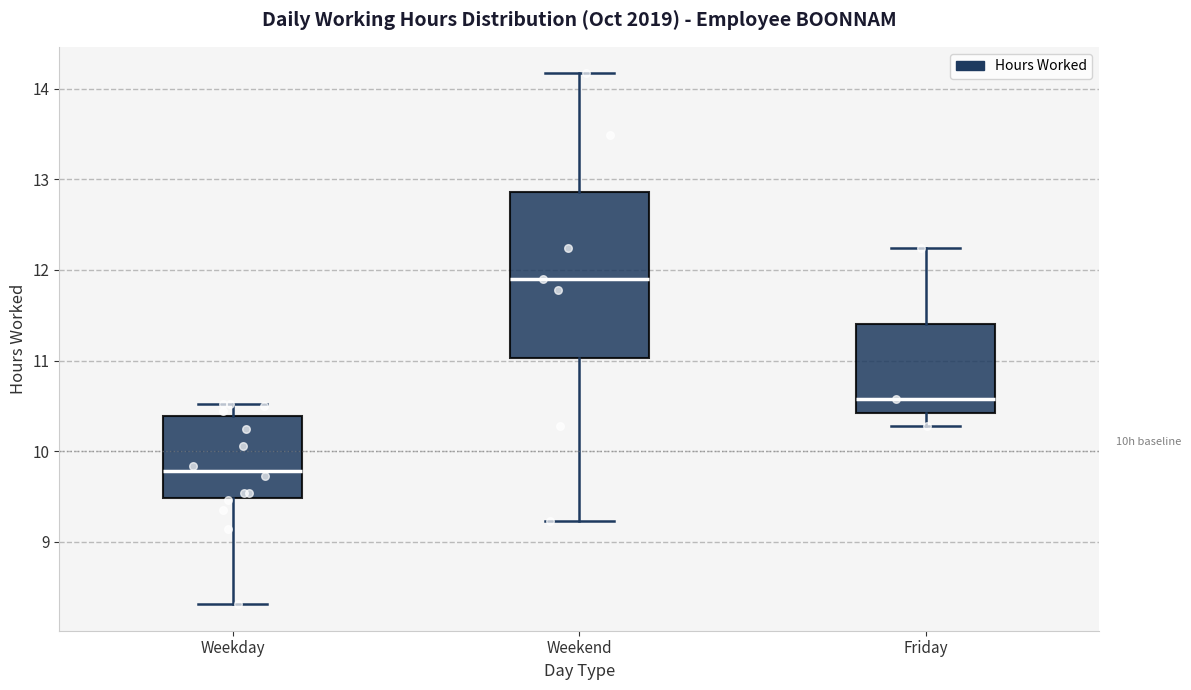

Where does the upper whisker of the box for Weekend end on the y-axis? The values are not printed on the chart, so give them approximately, as read against the axis.

14.2